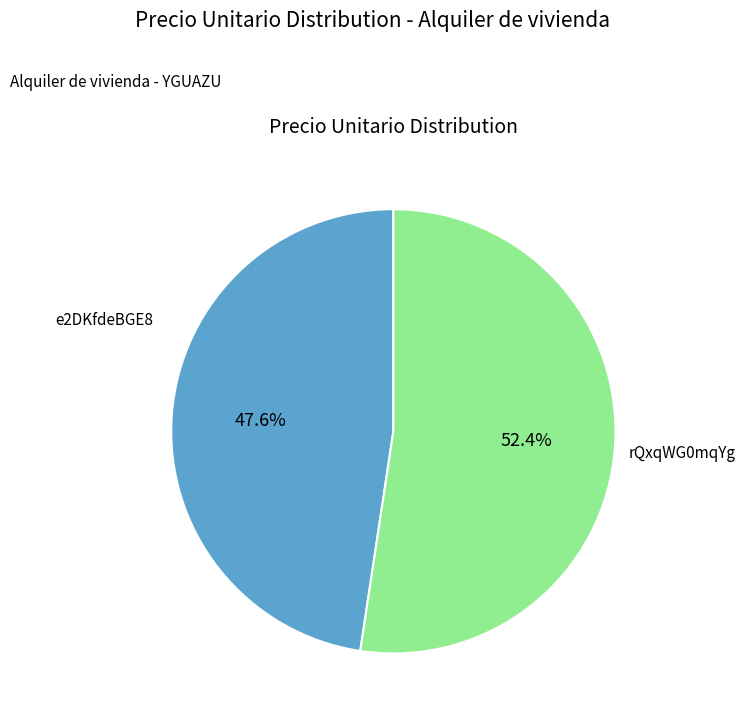

Is there any slice that represents more than half of the pie?

Yes